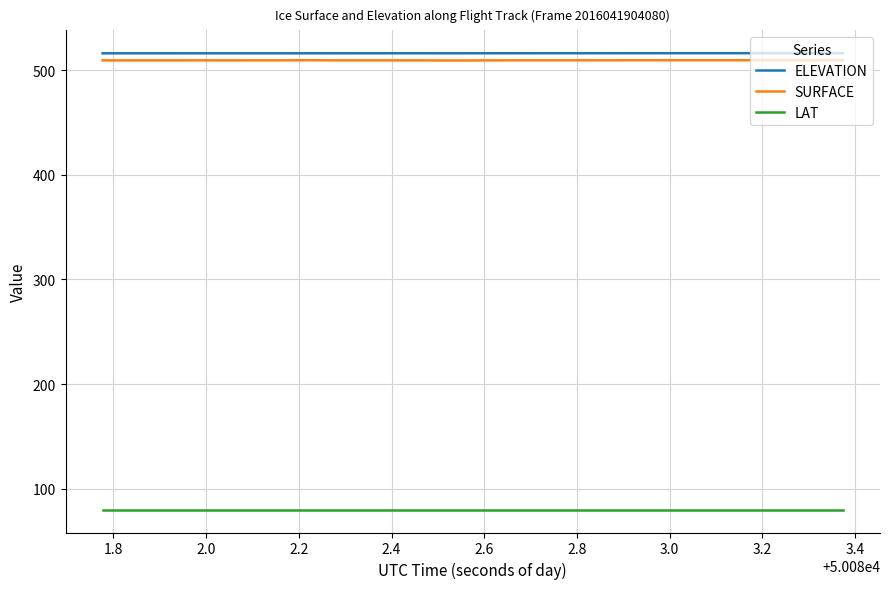

What are all the series names shown in the legend?

ELEVATION, SURFACE, LAT